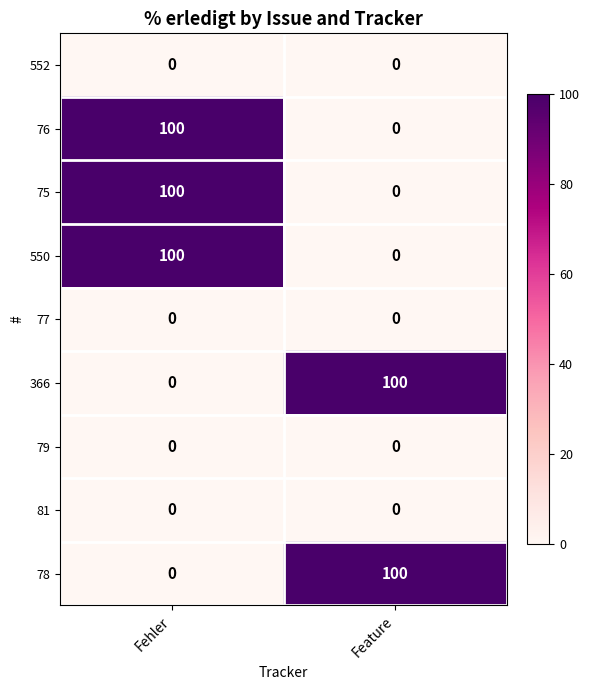

What is the total value across all series at Fehler?

300